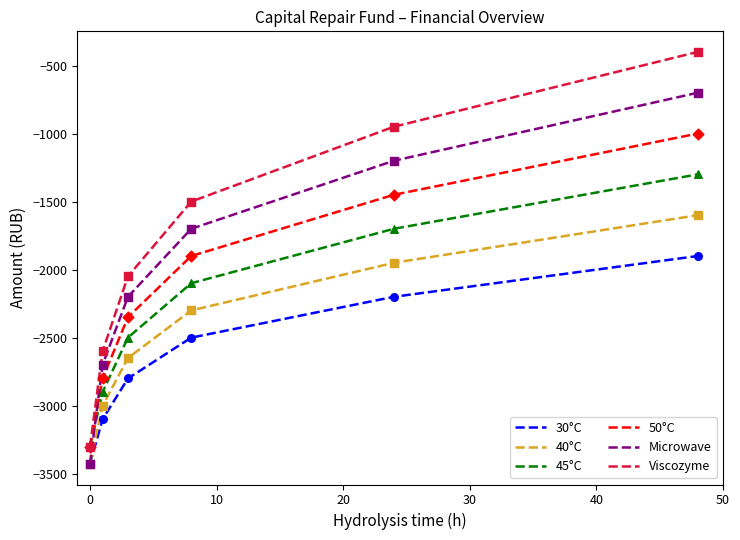

Which series has the largest total across all categories?

Viscozyme